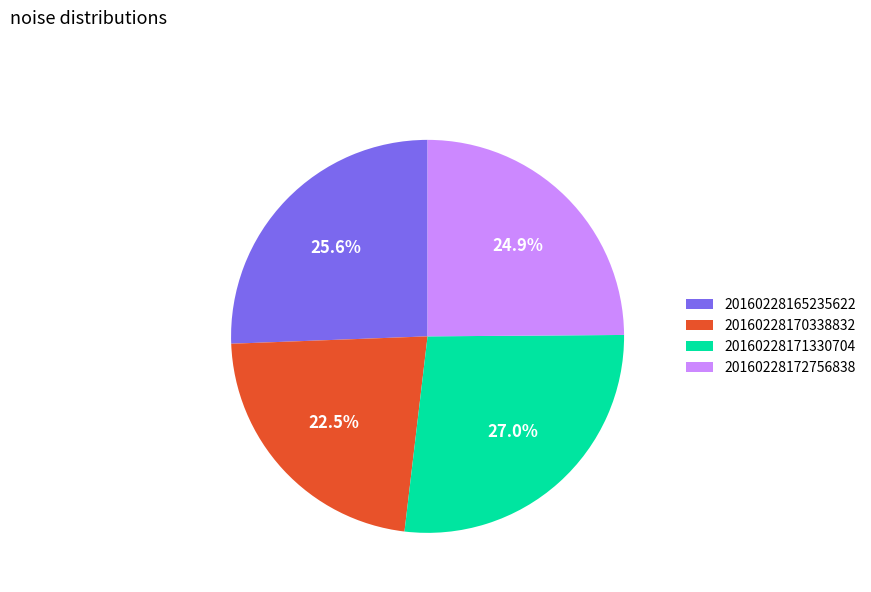

What is the ratio of the value at 20160228171330704 to the value at 20160228172756838?

1.1